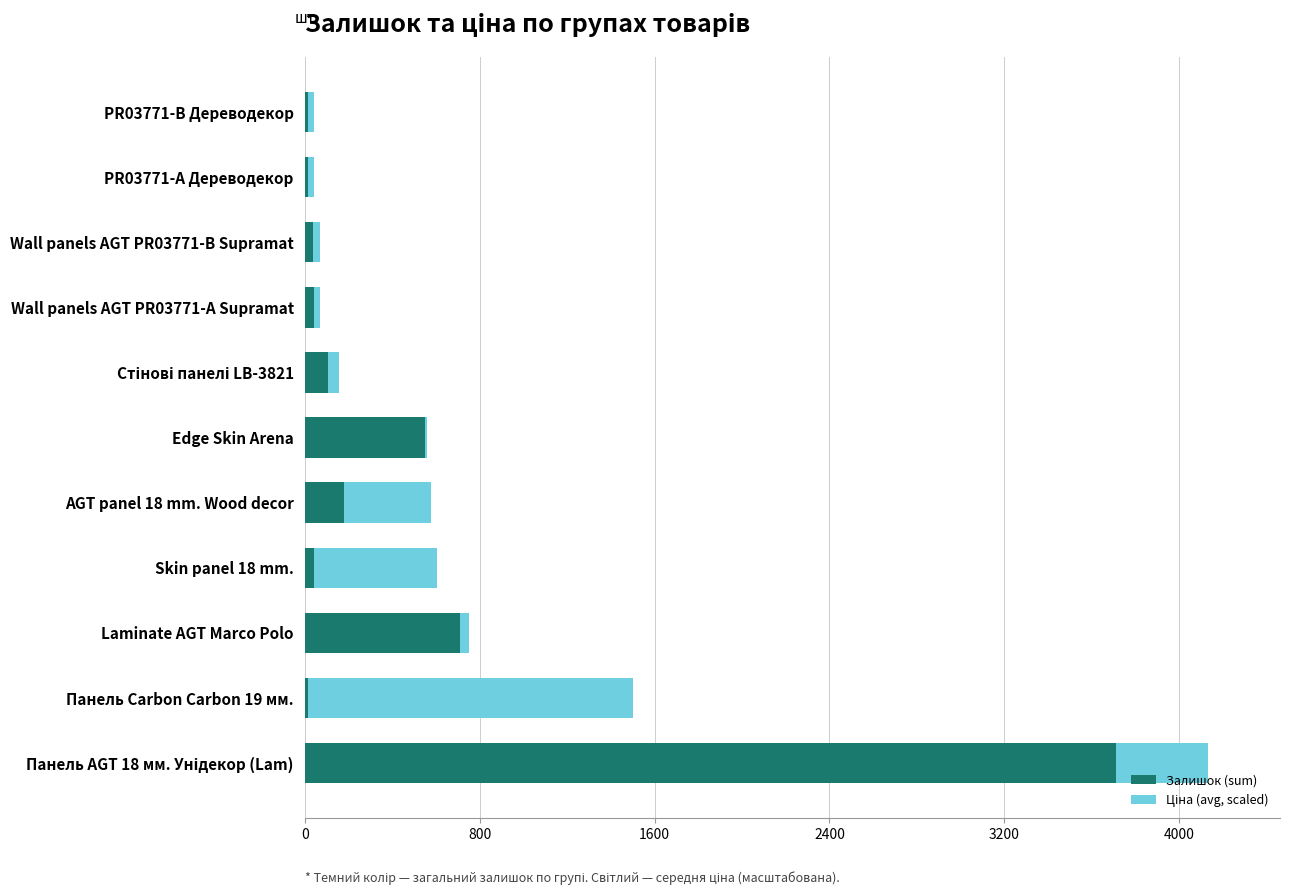

What is the sum of all Залишок (sum) values?

5416.0